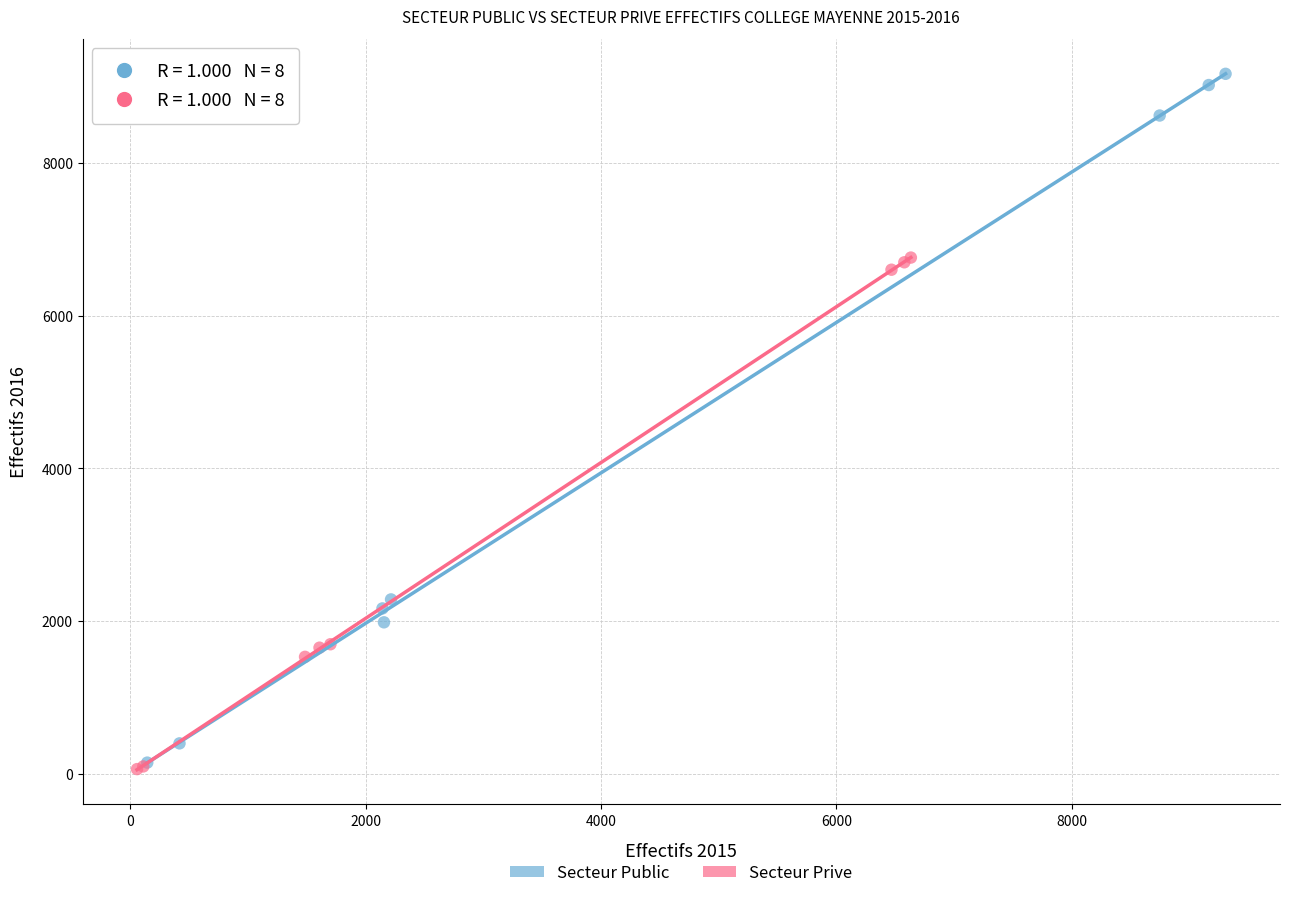

What are all the series names shown in the legend?

Secteur Public, Secteur Prive